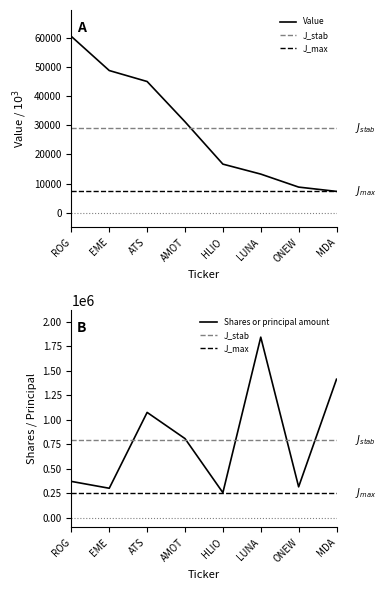

Is it true that Value equals 13257 at LUNA?

True